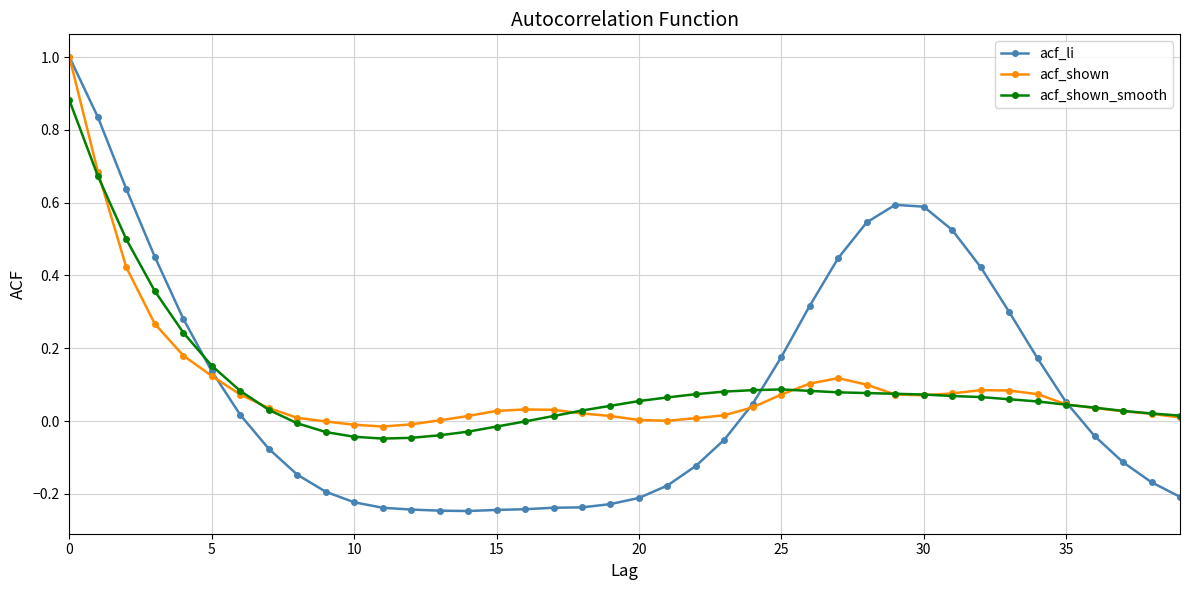

What is the highest value of the acf_li series?

1.0